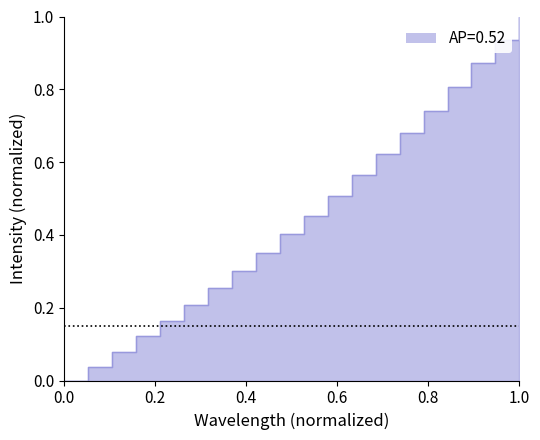

Reading left to right, what are all the values shown in this chart?

0.0	0.0	0.1	0.1	0.2	0.2	0.3	0.3	0.4	0.4	0.5	0.5	0.6	0.6	0.7	0.7	0.8	0.9	0.9	1.0